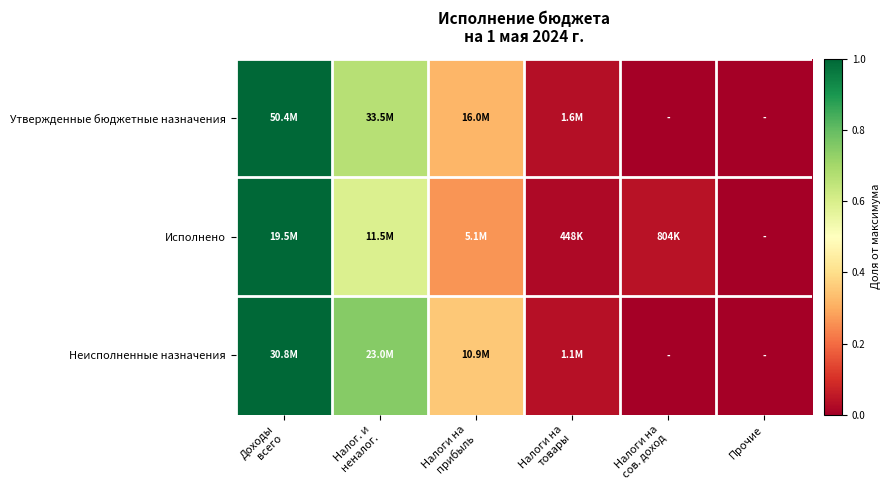

Which label corresponds to the largest value in the chart?

Доходы
всего